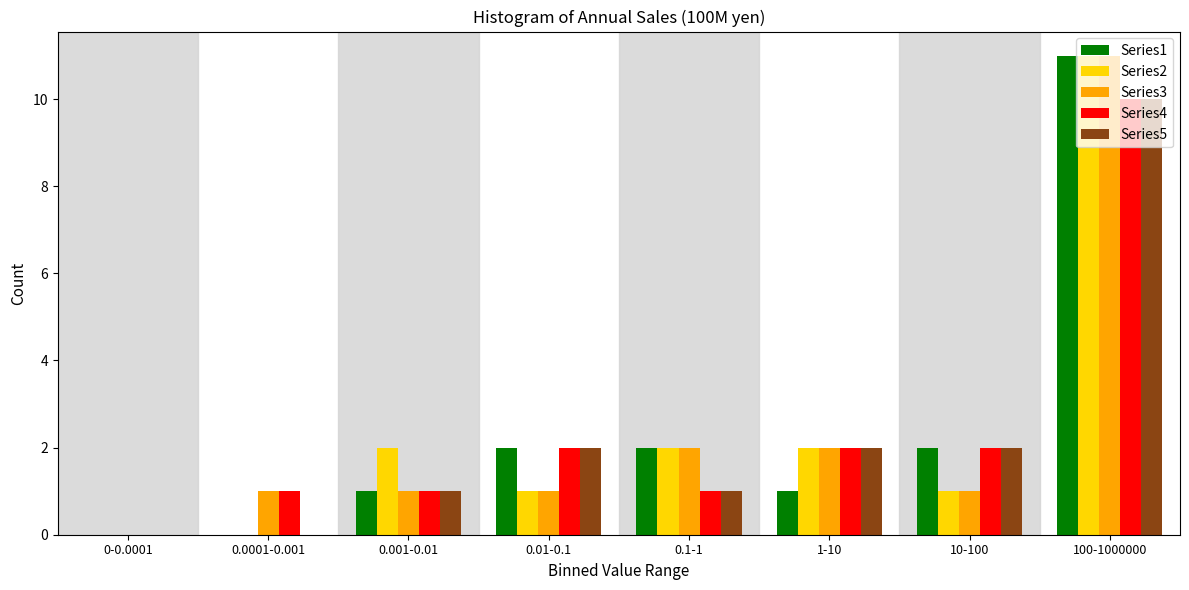

What is the sum of all Series4 values?

19